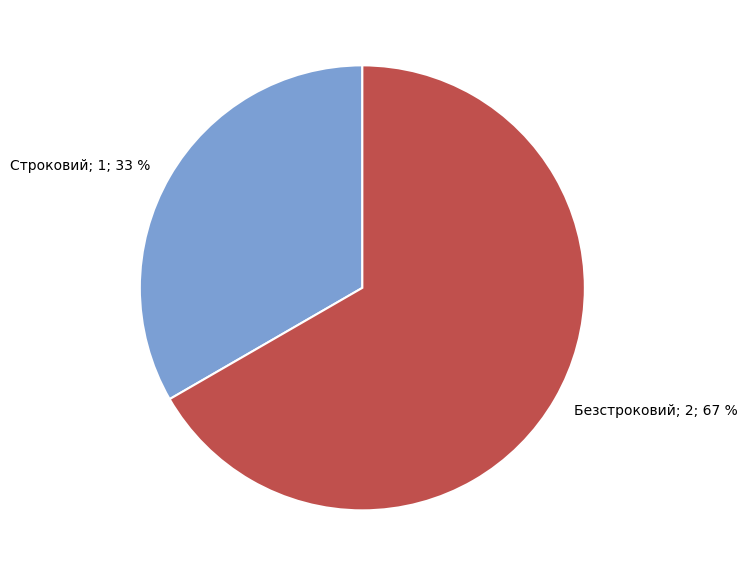

How many slices are in this pie chart?

2